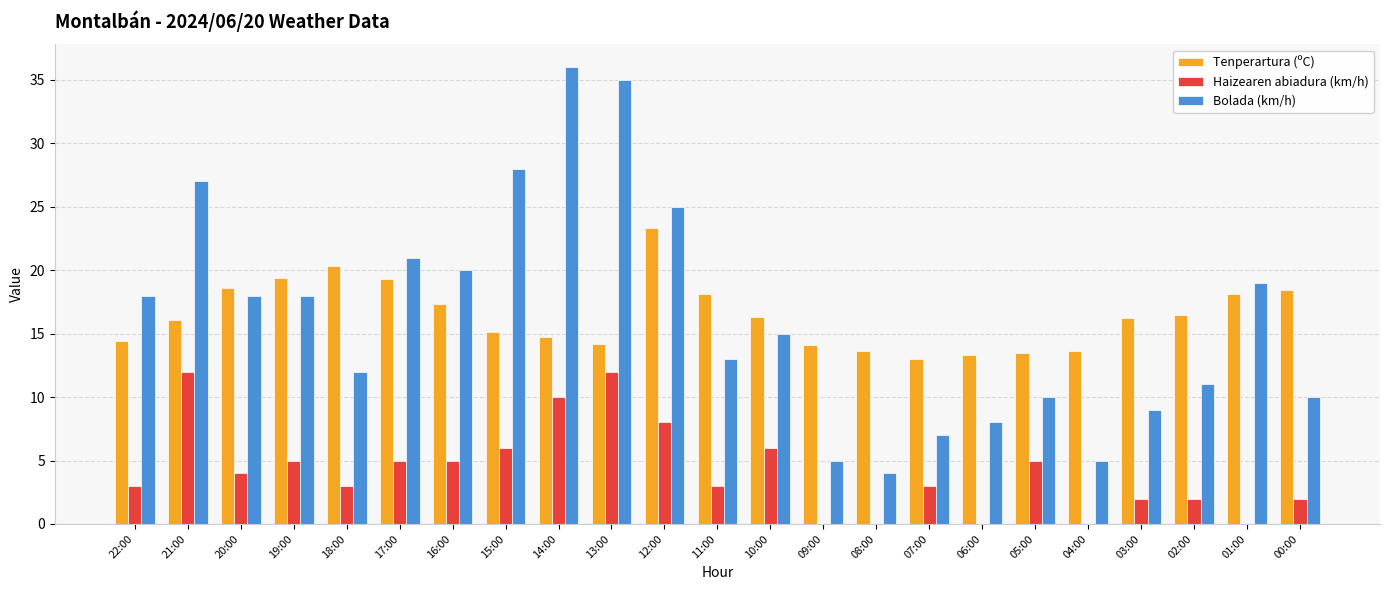

The value of Haizearen abiadura (km/h) at 12:00 is 8.0. True or false?

True